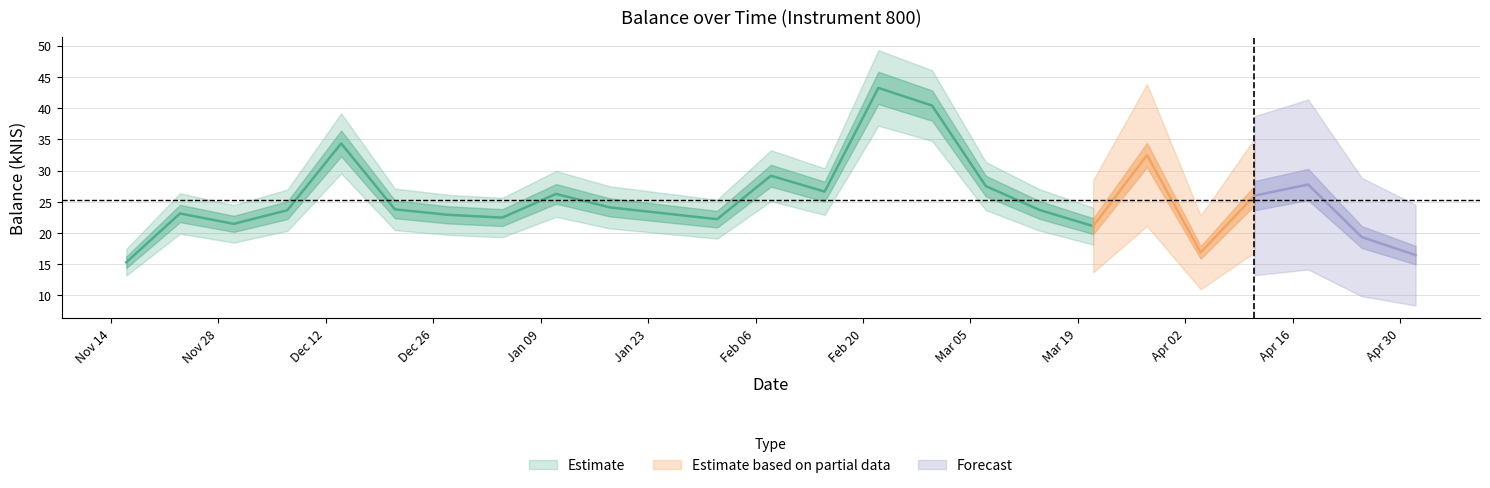

List the labels in order of value, smallest first.

2023-11-16, 2024-05-02, 2024-04-04, 2024-04-25, 2024-03-21, 2023-11-30, 2024-02-01, 2024-01-04, 2023-12-28, 2023-11-23, 2024-01-25, 2023-12-07, 2024-03-14, 2023-12-21, 2024-01-18, 2024-04-11, 2024-01-11, 2024-02-15, 2024-03-07, 2024-04-18, 2024-02-08, 2024-03-28, 2023-12-14, 2024-02-29, 2024-02-22